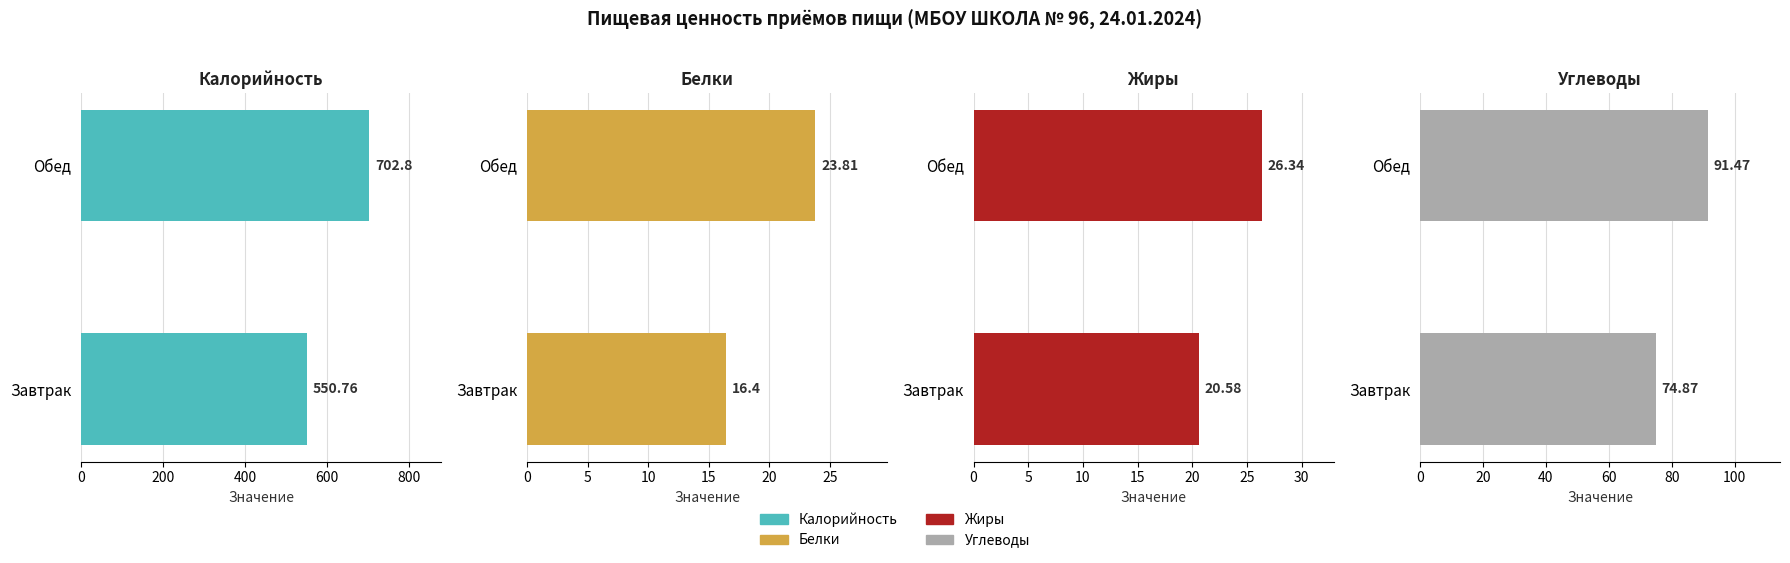

Does the chart contain stacked bars?

No